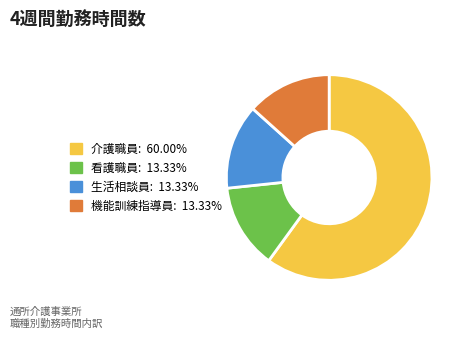

Which slice is the largest?

介護職員